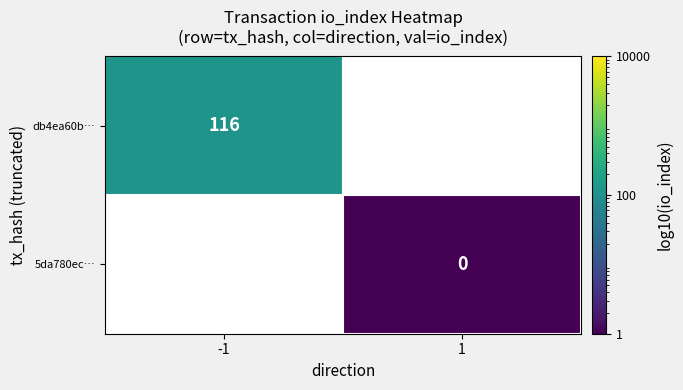

How many positive values does the 5da780ec… series have?

1